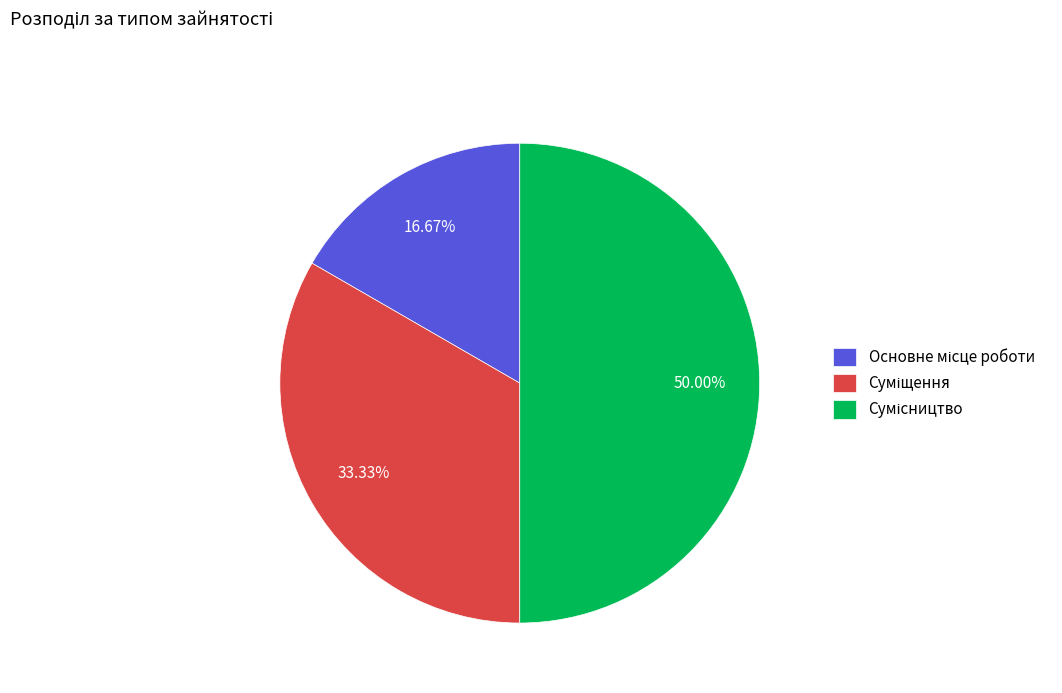

Combined, do Сумісництво and Основне місце роботи account for over 50%?

Yes